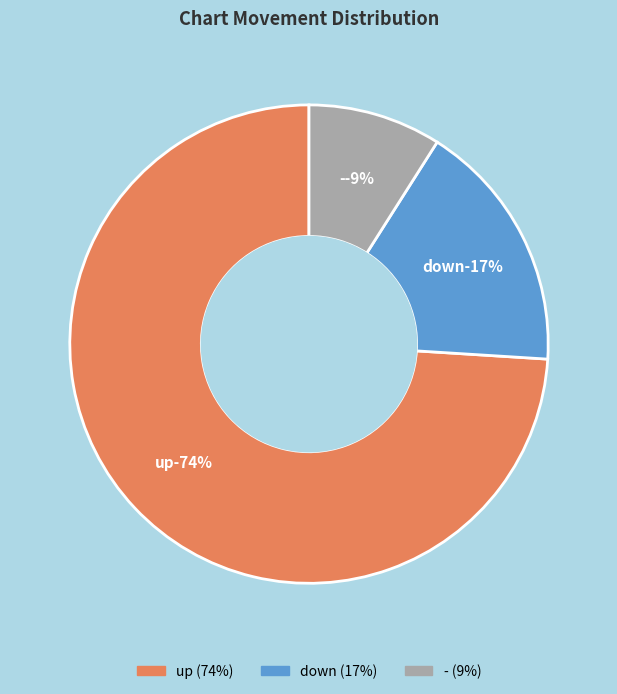

To the nearest percent, what is the combined percentage of - and up?

83%